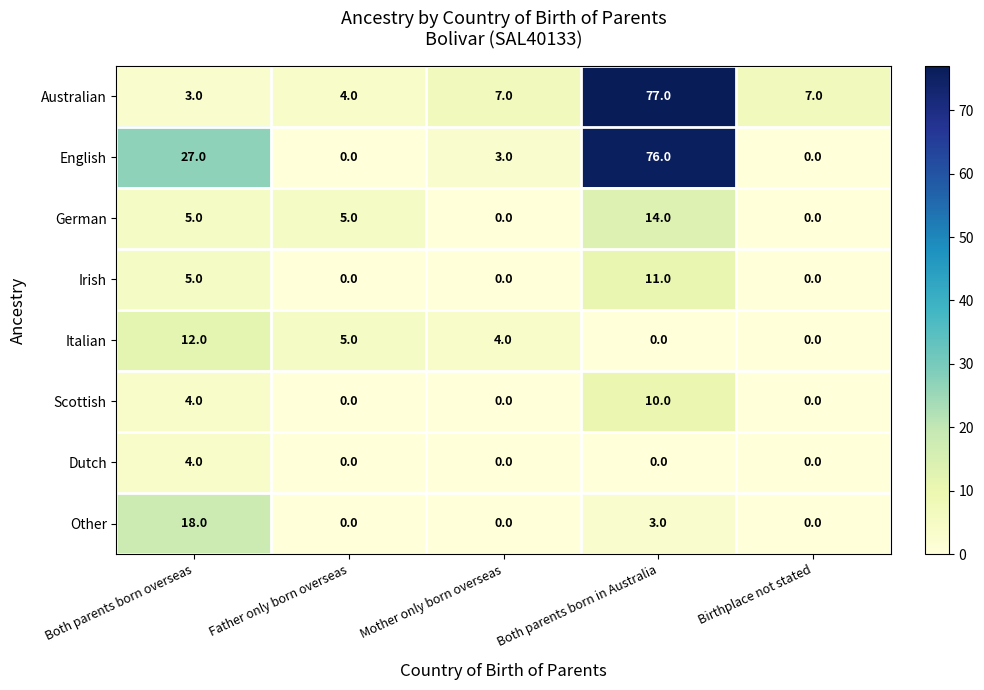

What is the average value of the German series?

5